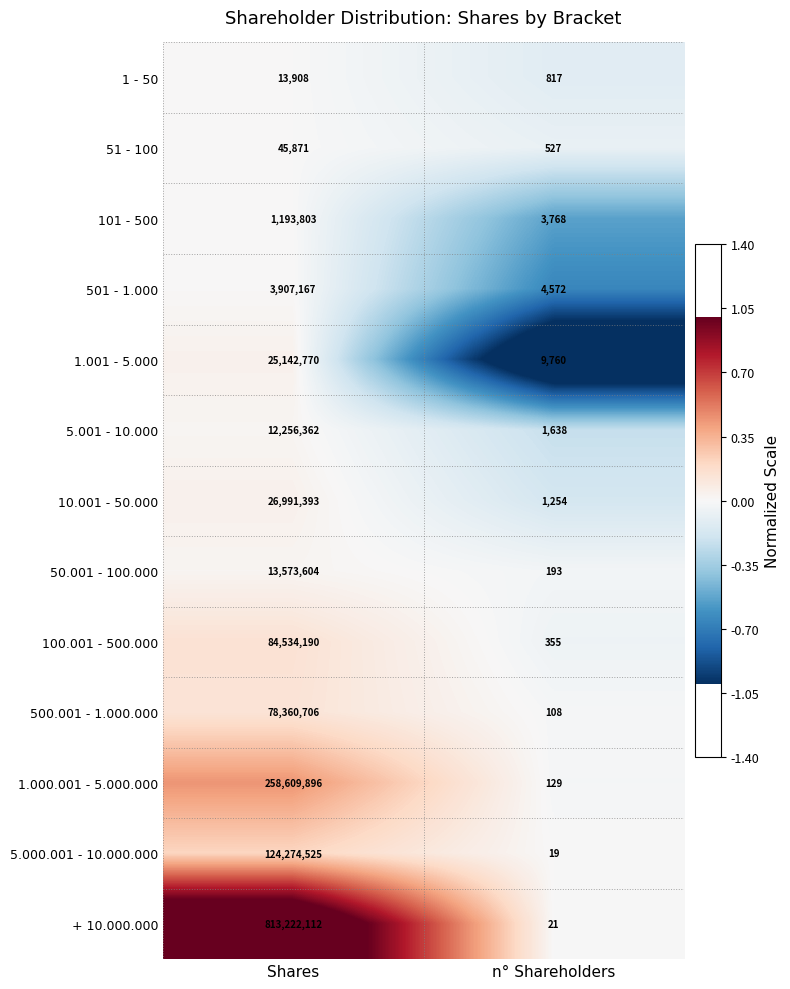

Which series has the widest spread of values?

+ 10.000.000